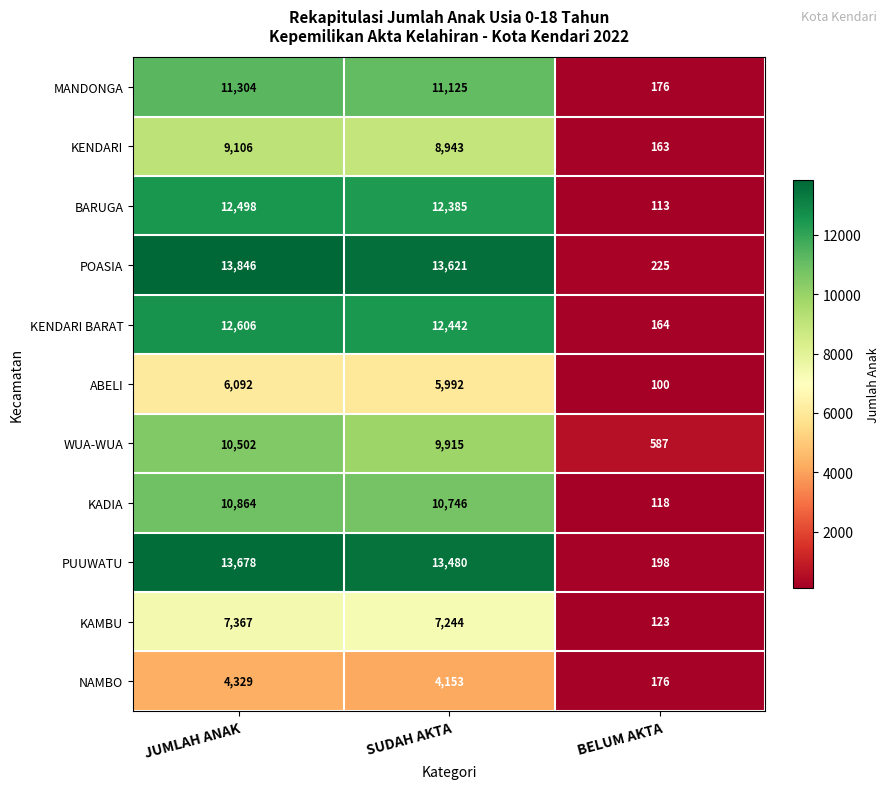

What is the maximum value shown in the chart?

13846